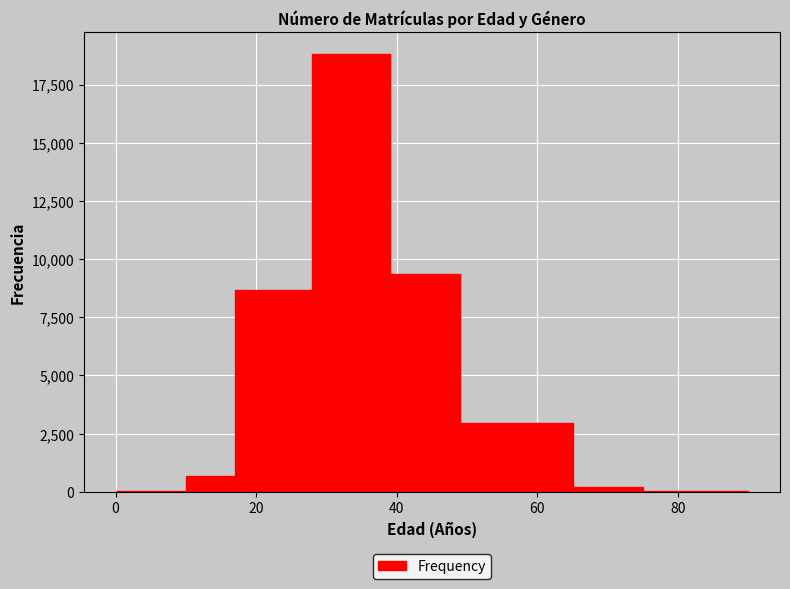

Read against the x-axis, roughly where is the centre of the tallest bar?

34